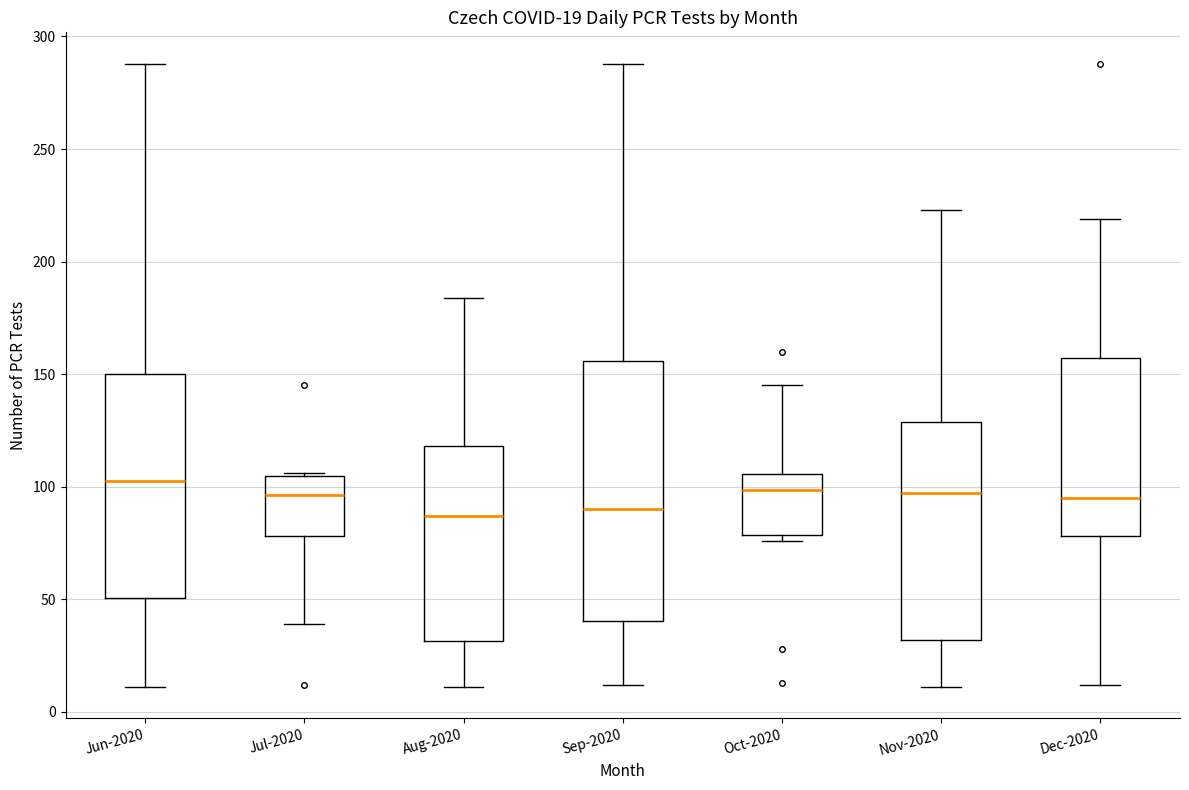

Which box is the tallest, from its lower edge to its upper edge?

Sep-2020